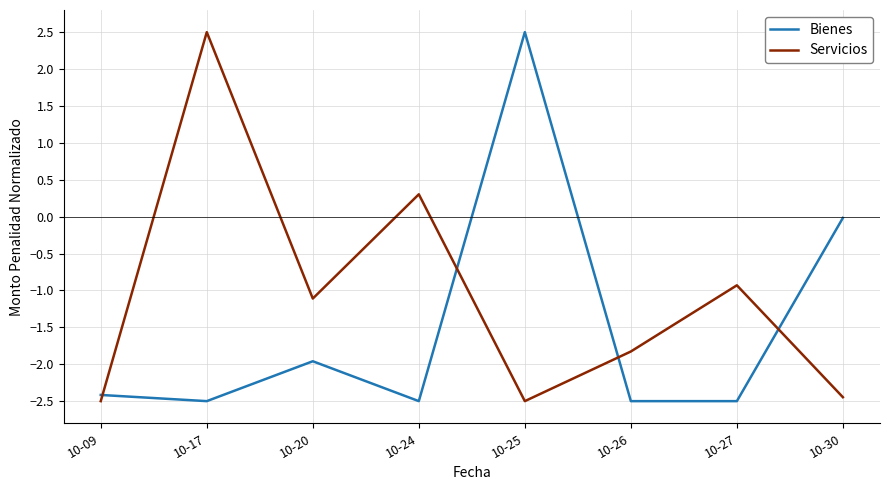

At 10-17, list the series in order from smallest to largest.

Bienes, Servicios